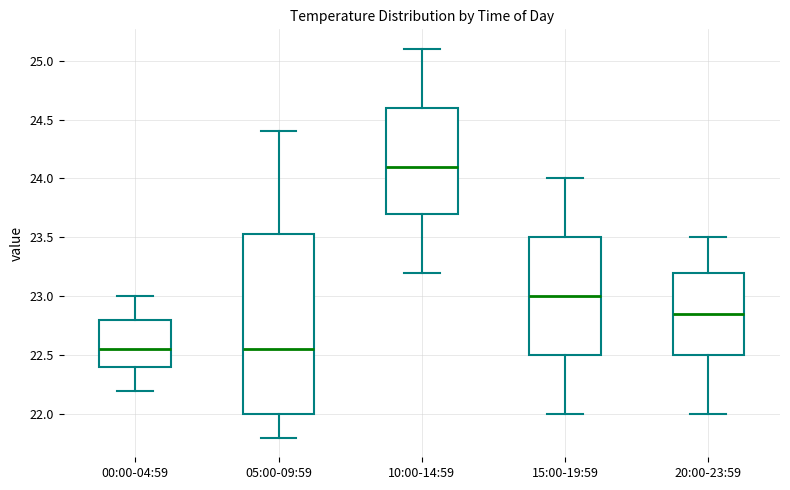

Reading left to right, transcribe this box plot: for each box, give where its median line is, the range the box spans, and where its two whiskers end, as read against the y-axis. The values are not printed on the chart, so give them approximately, as read against the axis.

00:00-04:59: median 22.55, box 22.40 to 22.80, whiskers 22.20 to 23.00
05:00-09:59: median 22.55, box 22.00 to 23.55, whiskers 21.80 to 24.40
10:00-14:59: median 24.10, box 23.70 to 24.60, whiskers 23.20 to 25.10
15:00-19:59: median 23.00, box 22.50 to 23.50, whiskers 22.00 to 24.00
20:00-23:59: median 22.85, box 22.50 to 23.20, whiskers 22.00 to 23.50